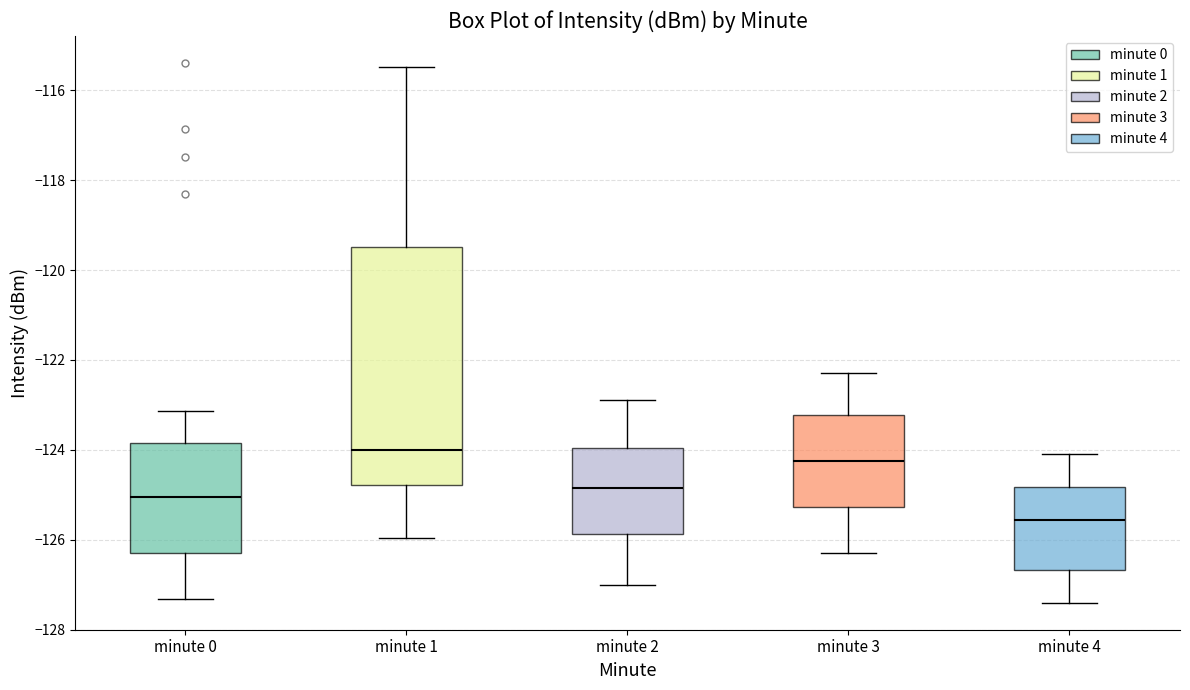

Where is the upper edge of the box for minute 0 on the y-axis? The values are not printed on the chart, so give them approximately, as read against the axis.

-123.8